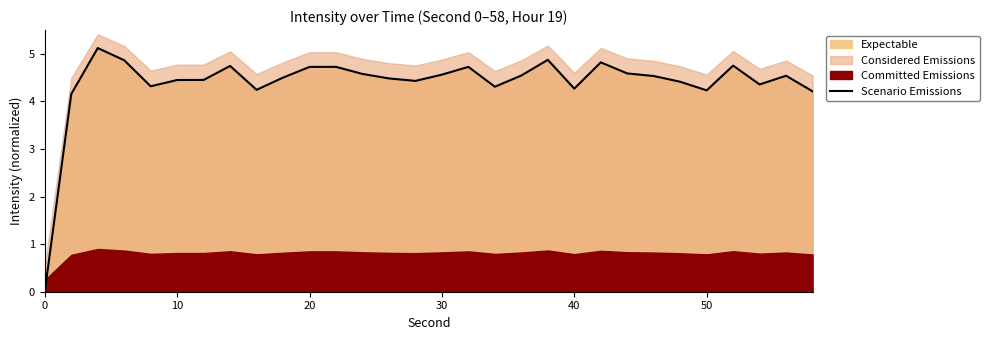

The Scenario Emissions series shows 4.5 at 10. True or false?

True